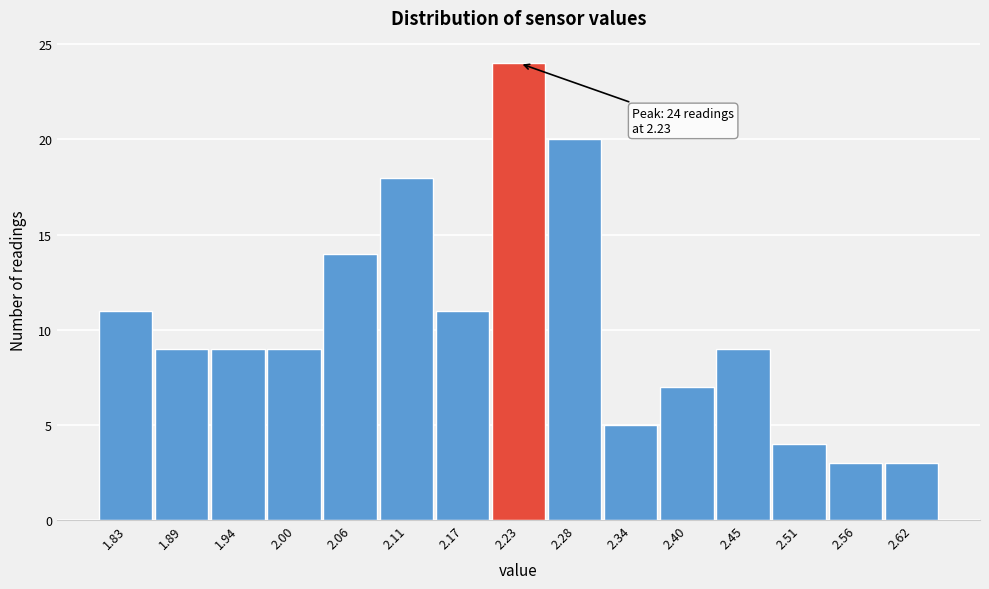

Over which range of the x-axis is the bar tallest?

2.20 to 2.25